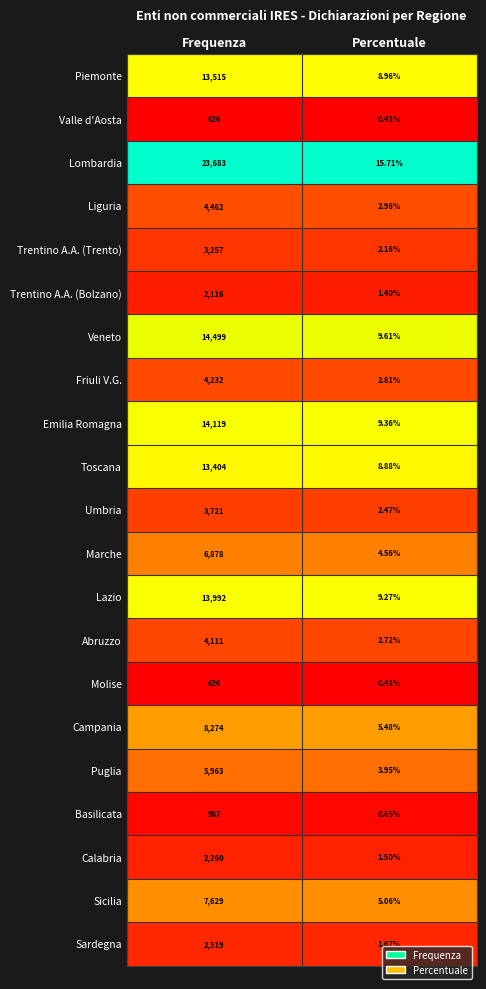

Where is Trentino A.A. (Bolzano) nearest to the value 1058?

Percentuale